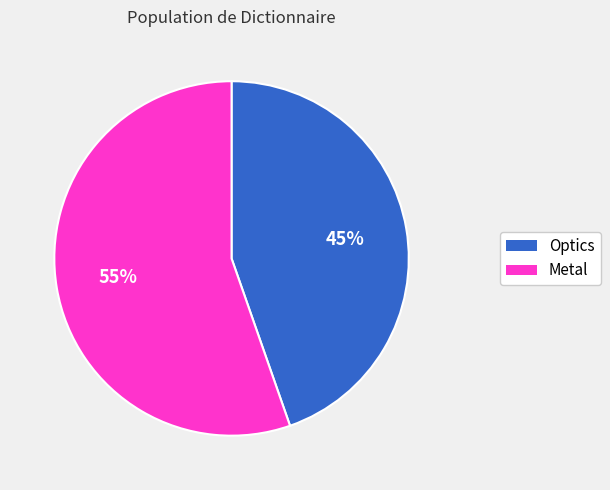

What percentage is the Metal slice, to the nearest percent?

55%